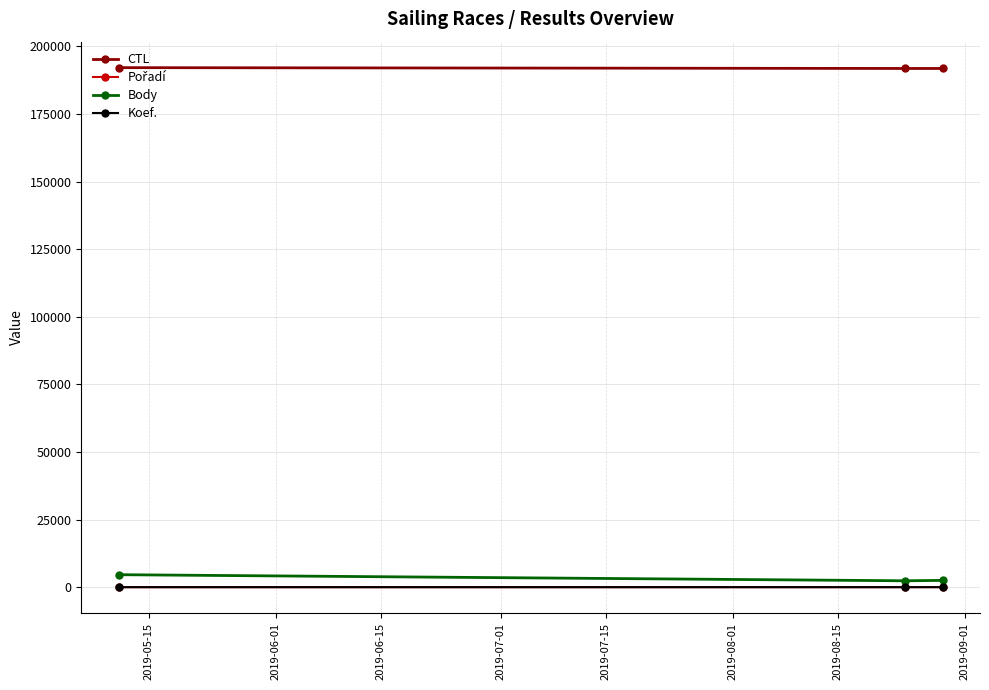

What is the lowest value of the CTL series?

191807